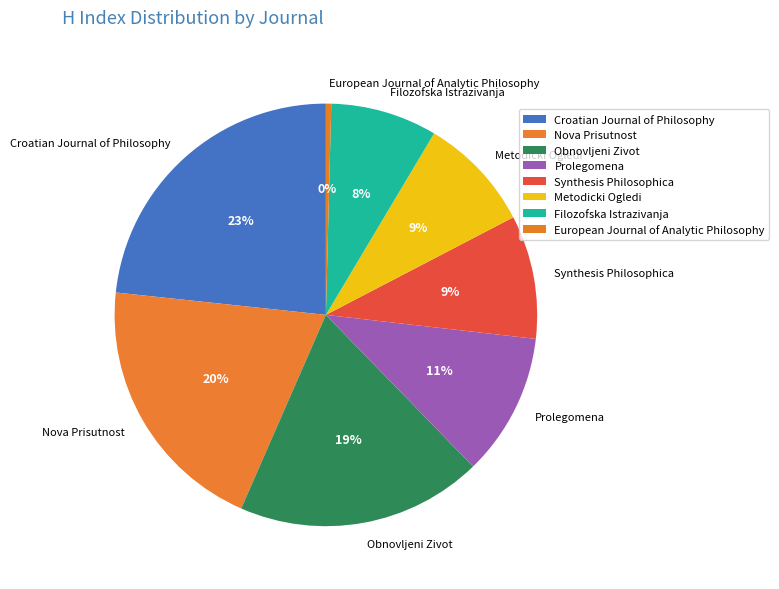

What percentage is the Nova Prisutnost slice, to the nearest percent?

20%